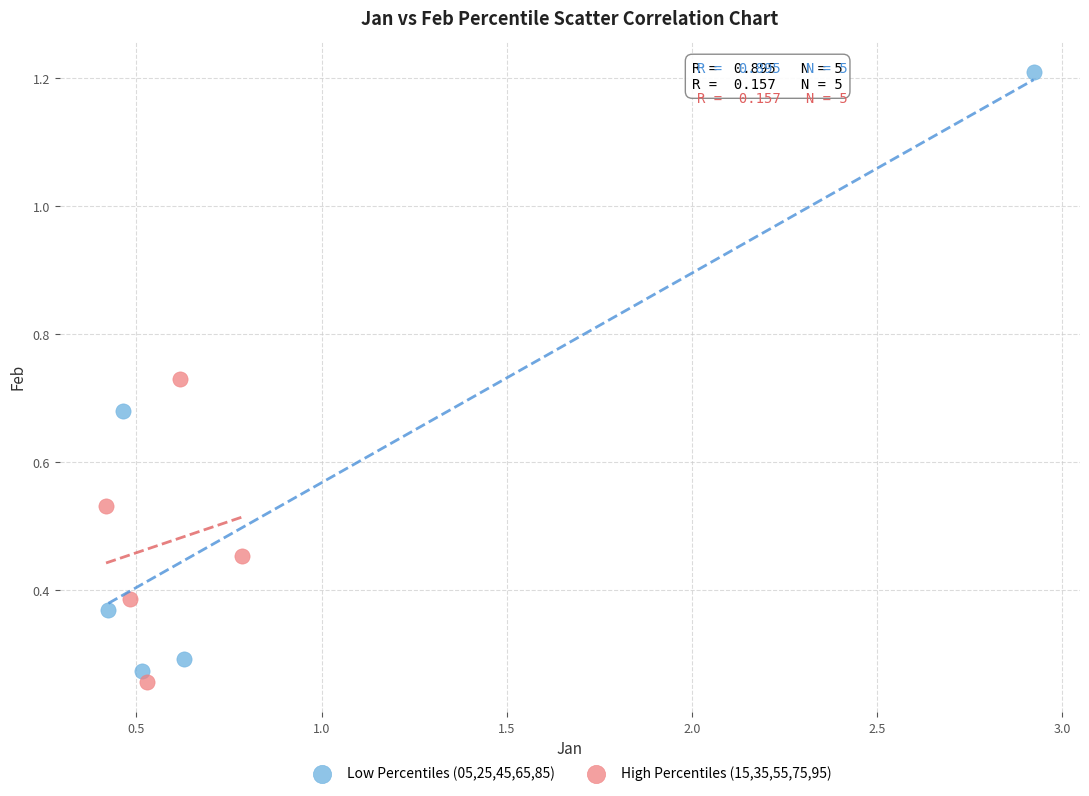

What are all the series names shown in the legend?

Low Percentiles (05,25,45,65,85), High Percentiles (15,35,55,75,95)